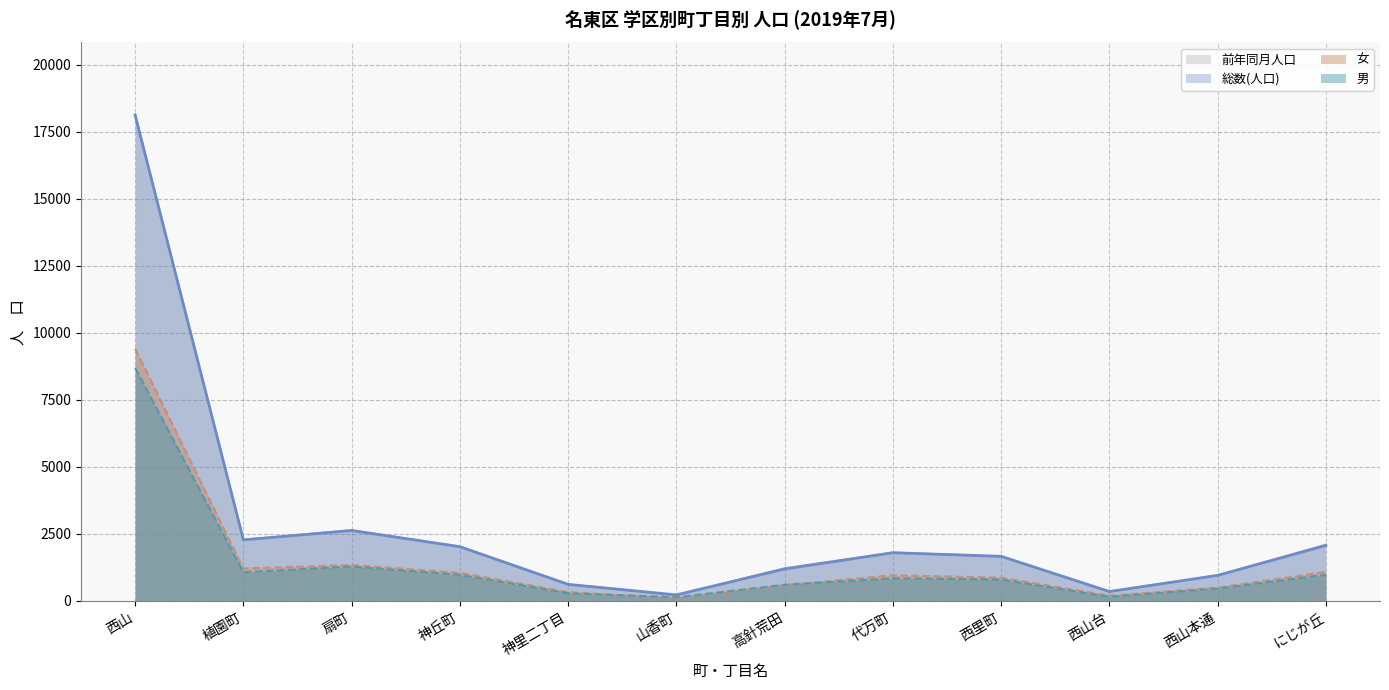

Which series has the largest total across all categories?

前年同月人口